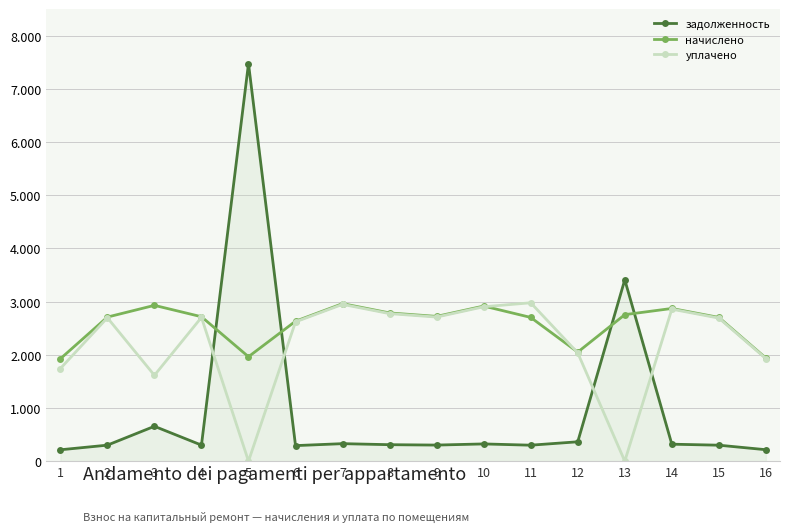

What is the difference between the maximum and minimum values in the задолженность series?

7260.2